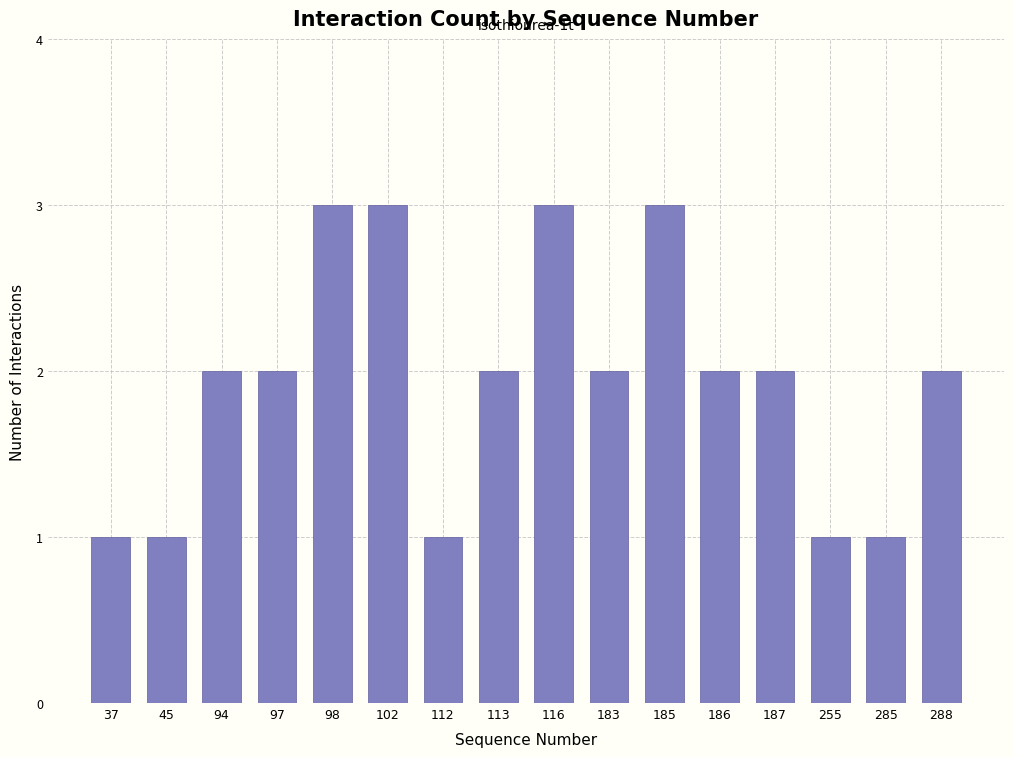

Reading right to left, what are all the values shown in this chart?

288=2	285=1	255=1	187=2	186=2	185=3	183=2	116=3	113=2	112=1	102=3	98=3	97=2	94=2	45=1	37=1